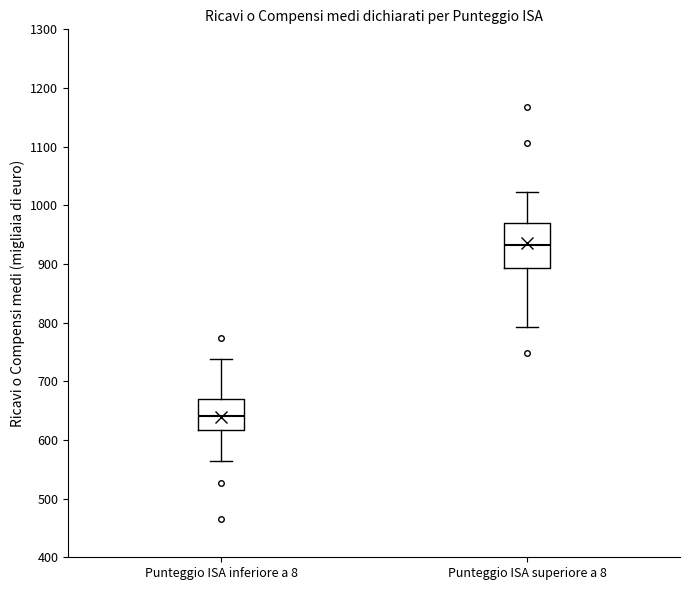

Reading left to right, read every box against the y-axis: the position of its median line, the range the box covers, and the ends of its whiskers. The values are not printed on the chart, so give them approximately, as read against the axis.

Punteggio ISA inferiore a 8: median 640, box 620 to 670, whiskers 560 to 740
Punteggio ISA superiore a 8: median 930, box 890 to 970, whiskers 790 to 1020